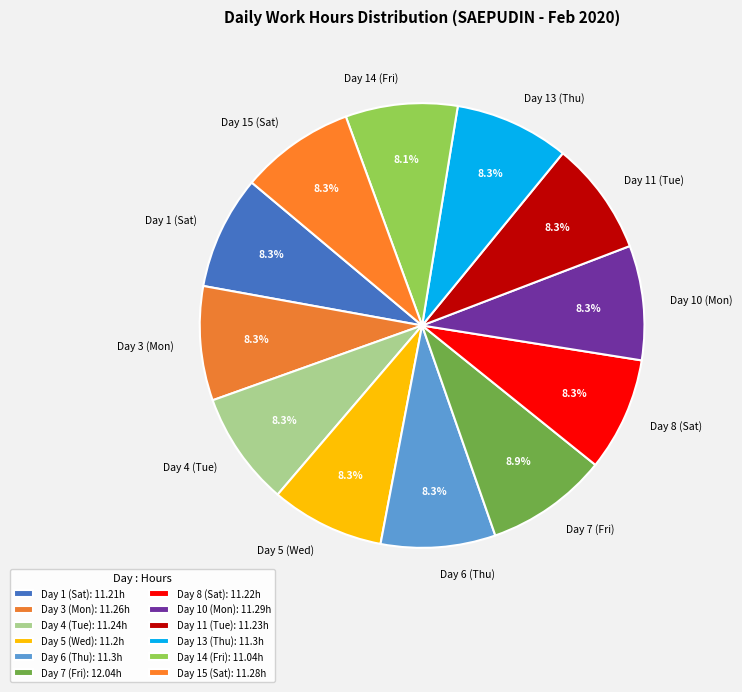

How many slices are in this pie chart?

12